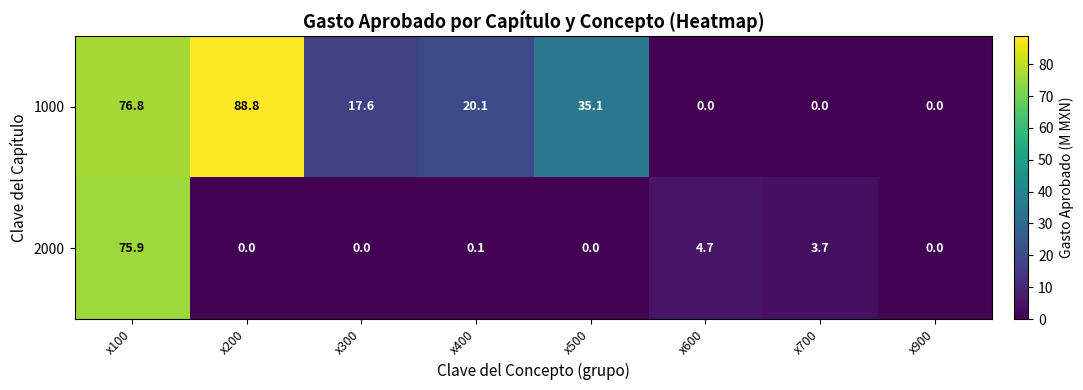

At how many categories does at least one series exceed 51?

2